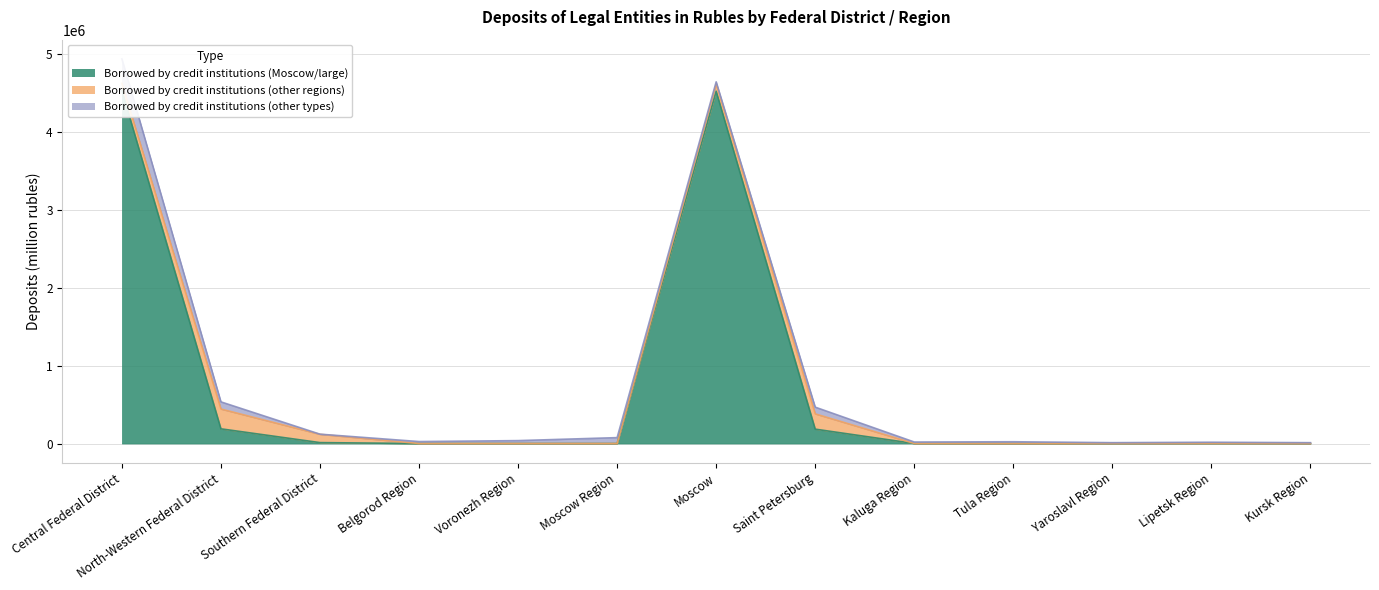

How many data points in Borrowed by credit institutions (Moscow/large) are less than 763?

6